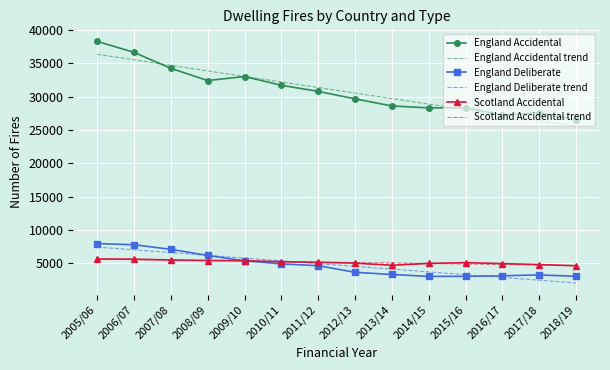

List the labels in order of England Accidental trend value, smallest first.

2018/19, 2017/18, 2016/17, 2015/16, 2014/15, 2013/14, 2012/13, 2011/12, 2010/11, 2009/10, 2008/09, 2007/08, 2006/07, 2005/06